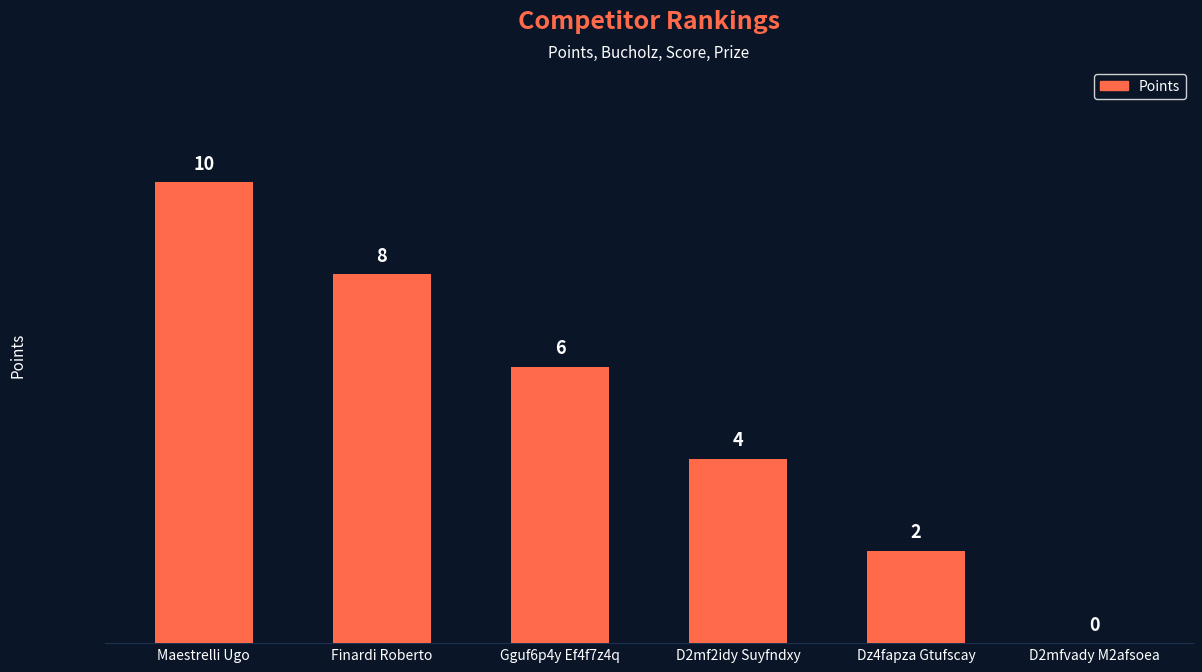

What value does the data have at Maestrelli Ugo, to the nearest 10?

10